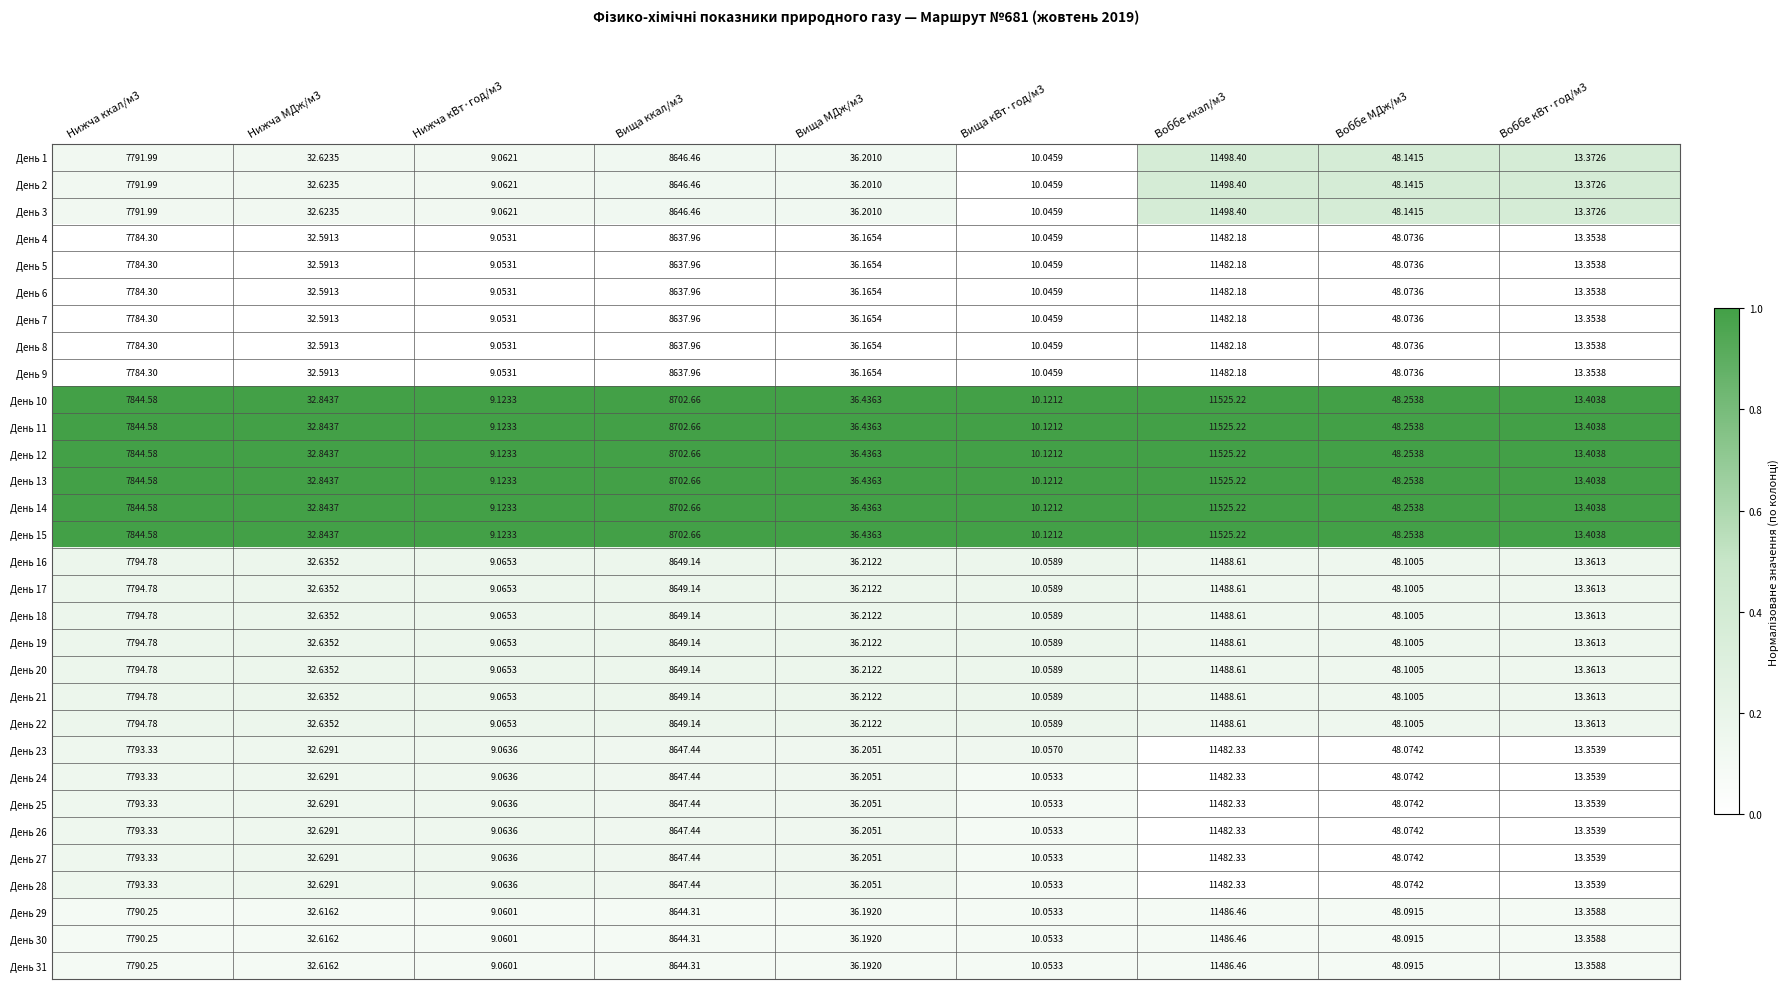

What is the total value across all series at Нижча МДж/м3?

1012.6